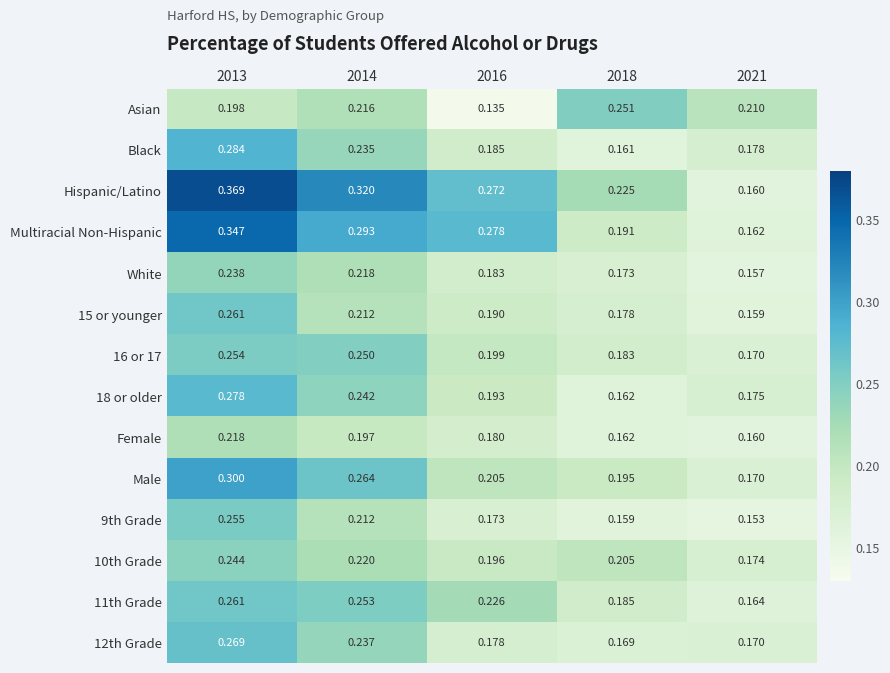

Is the value of 12th Grade at 2018 greater than the value of 11th Grade at 2021?

Yes